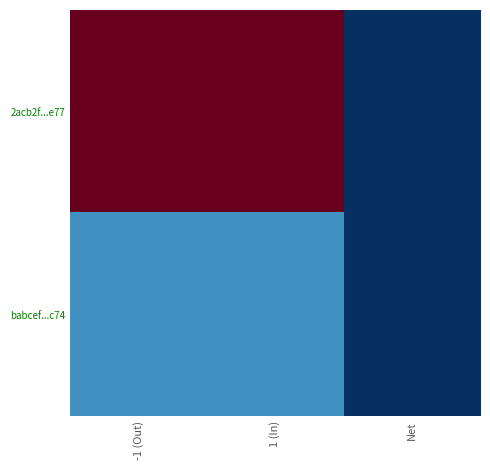

Reading left to right, list all the values displayed in this chart.

2acb2f...e77: -1 (Out)=116	1 (In)=116	Net=0
babcef...c74: -1 (Out)=23	1 (In)=23	Net=0